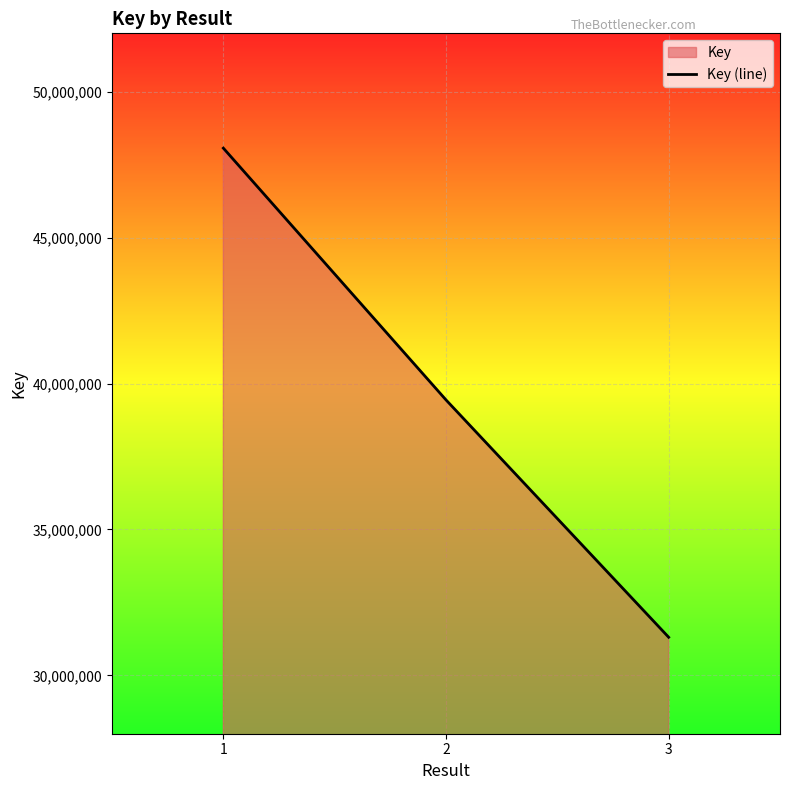

Where is the data nearest to the value 39685775?

2